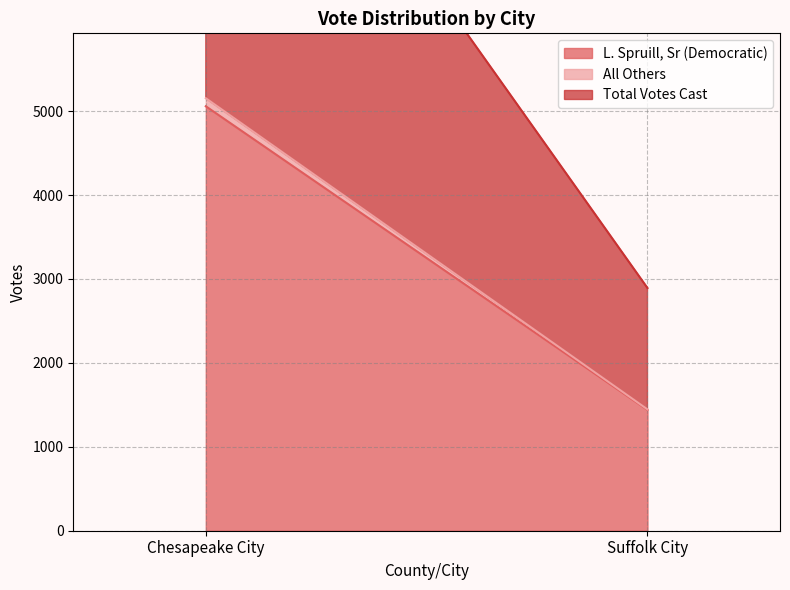

Which series has the largest range (max minus min)?

Total Votes Cast